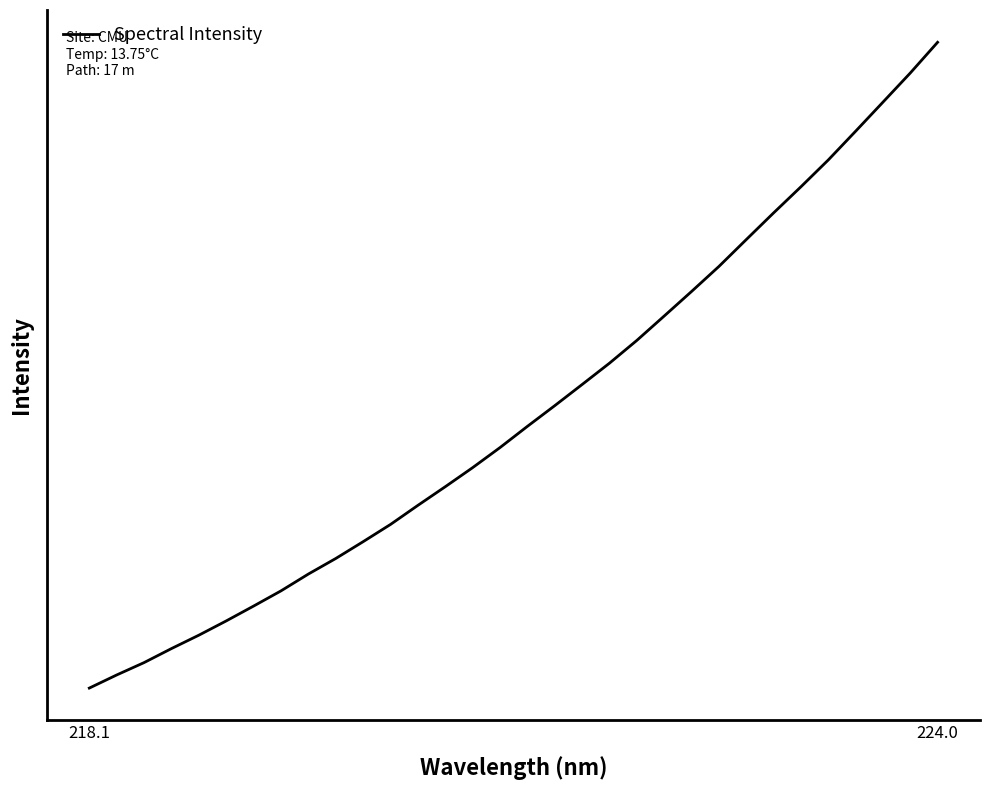

Reading left to right, list all the values displayed in this chart.

2089.0	2138.4	2184.9	2237.6	2288.0	2341.7	2397.6	2454.7	2518.0	2576.4	2639.7	2704.5	2776.3	2846.4	2918.1	2993.5	3073.3	3151.1	3230.6	3310.8	3396.4	3488.1	3580.4	3674.4	3775.5	3875.8	3974.1	4074.9	4183.0	4292.2	4401.9	4517.4